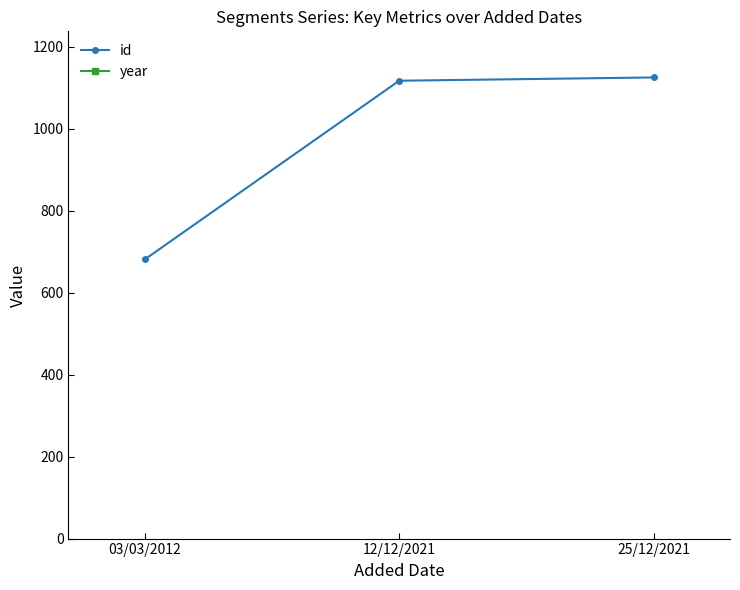

At how many categories does at least one series exceed 1631?

3